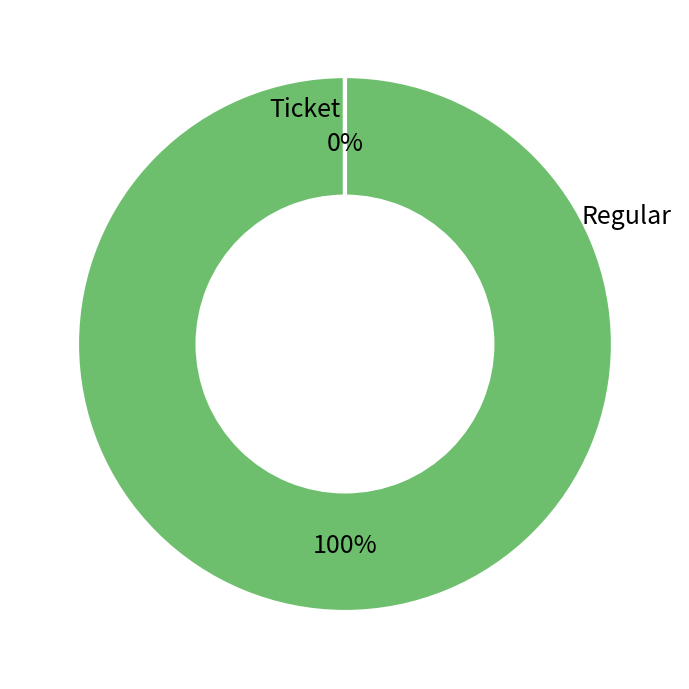

Is there a majority slice in this chart?

Yes